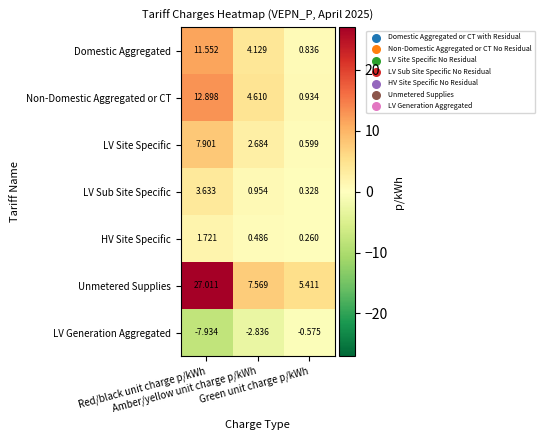

Which series has the largest total across all categories?

Unmetered Supplies